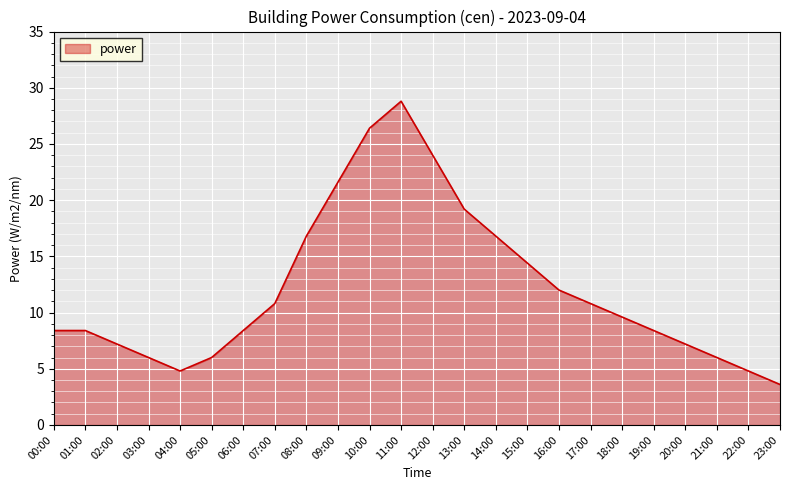

Read the value at 02:00.

7.2